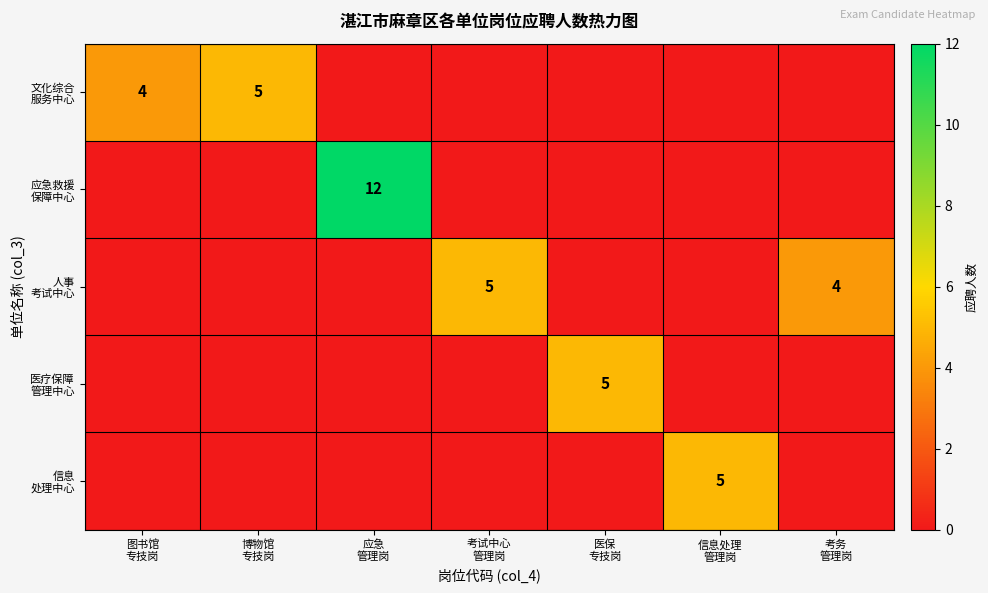

Which series changed the most between 博物馆 专技岗 and 应急 管理岗?

应急救援 保障中心